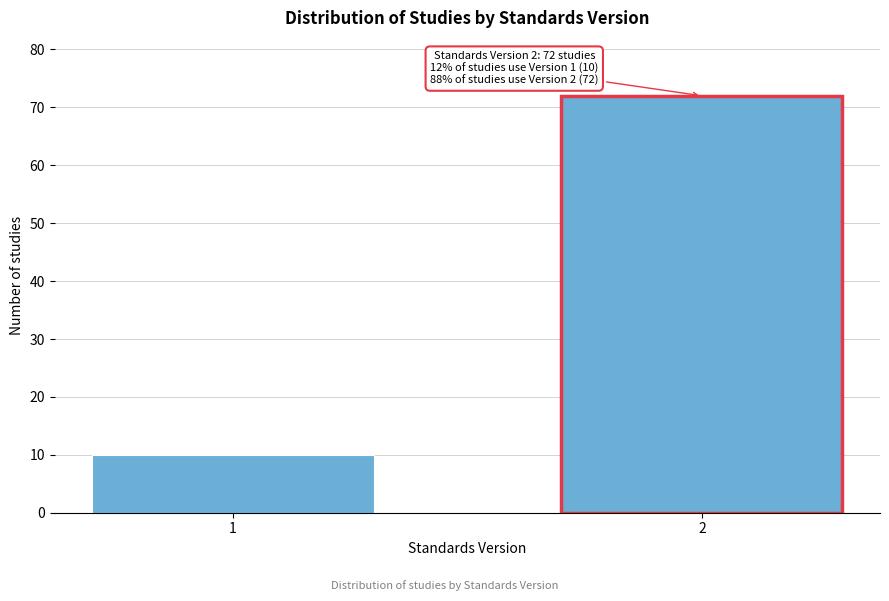

Reading left to right, transcribe all the data shown in this chart.

1=10	2=72